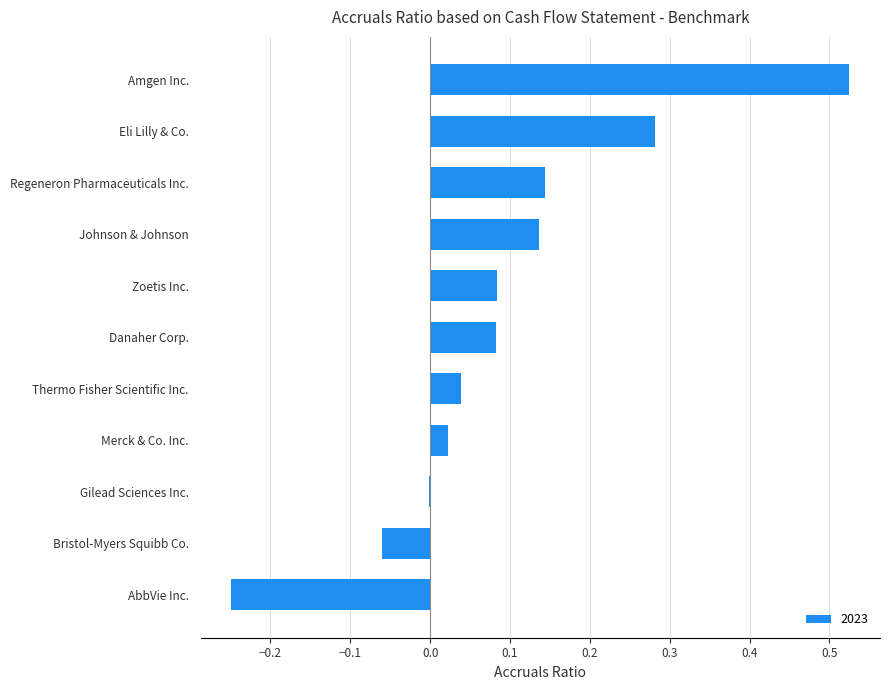

What is the change in value from Eli Lilly & Co. to Amgen Inc.?

+0.2